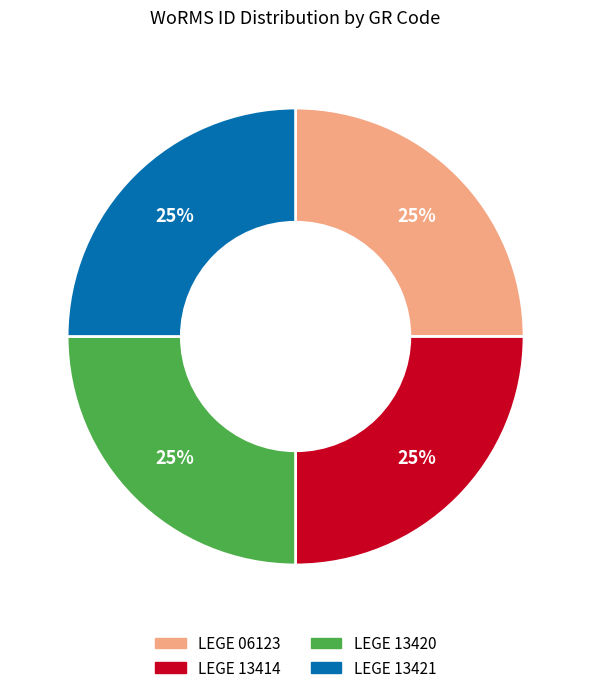

How many slices are in this pie chart?

4